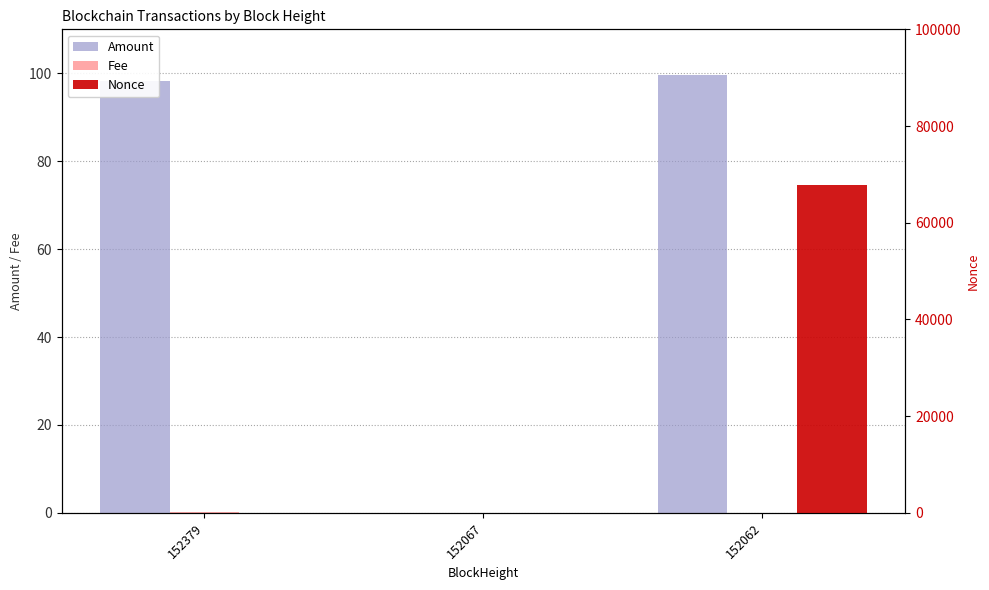

What is the difference between the Fee values at 152379 and 152067?

0.2